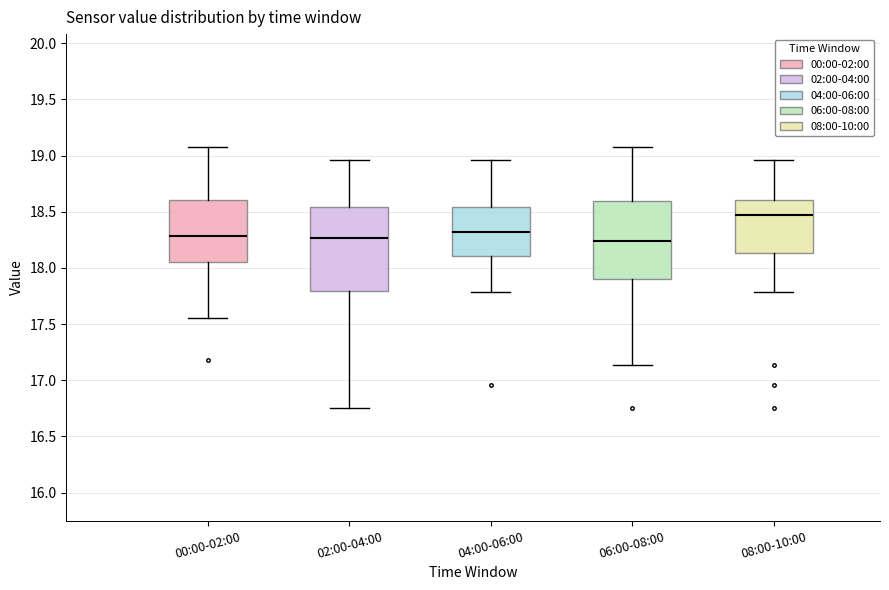

Which box is the tallest, from its lower edge to its upper edge?

02:00-04:00